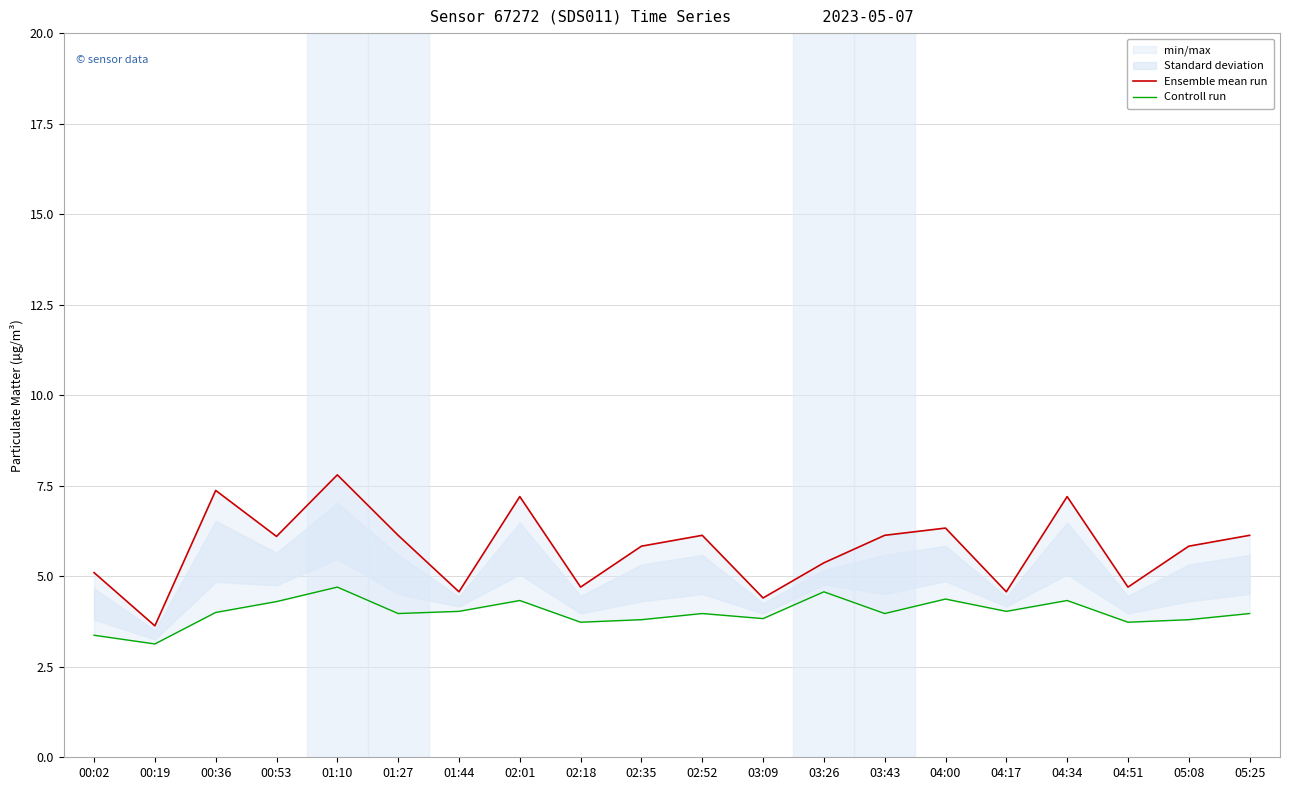

What is the label of the 18th point from the right?

00:36